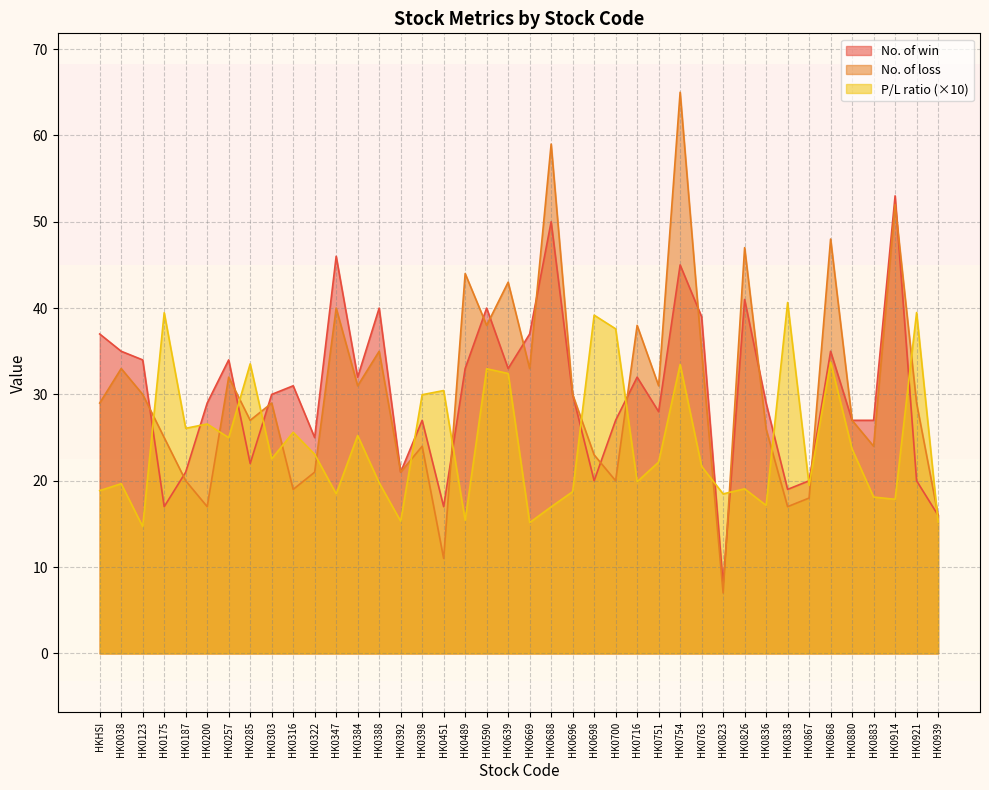

True or false: P/L ratio has a value of 11.3 at HK0639.

False